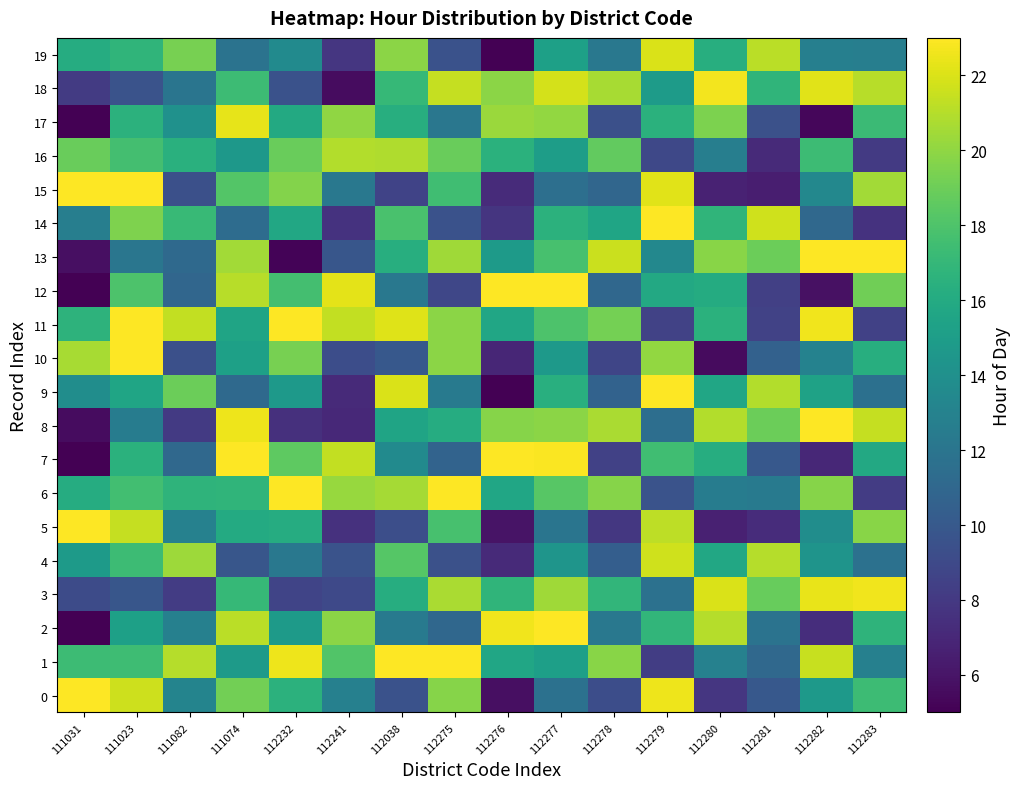

Rank the series by their maximum value, from highest to lowest.

0, 1, 2, 5, 6, 7, 8, 9, 10, 11, 12, 13, 14, 15, 18, 3, 17, 19, 4, 16